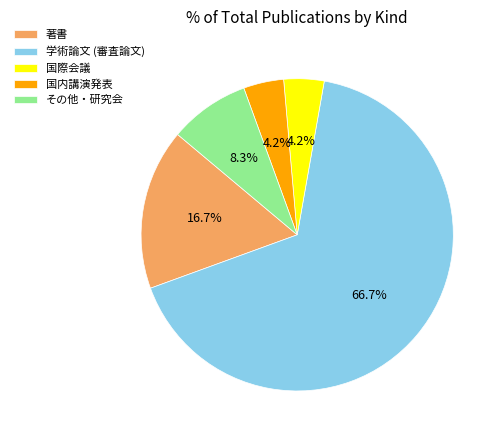

Do 国内講演発表 and 学術論文 (審査論文) together represent more than half of the pie?

Yes